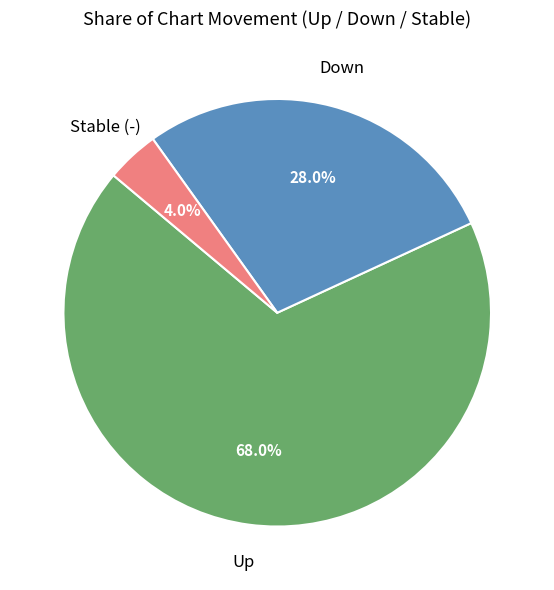

Is there any slice that represents more than half of the pie?

Yes